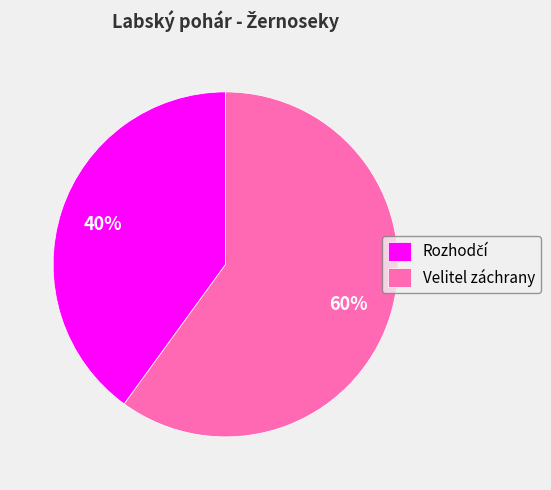

What percentage is the Velitel záchrany slice, to the nearest percent?

60%